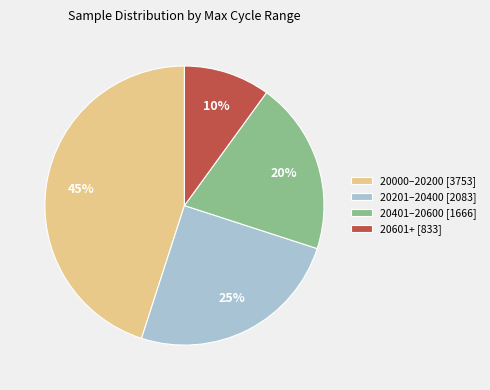

Count the number of slices in the pie.

4